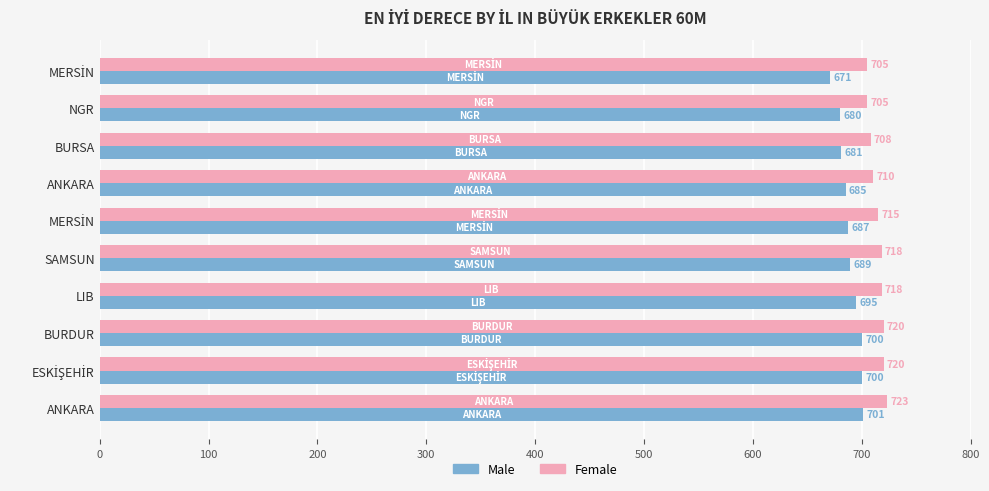

What is the value of the Male bar at the 5th from the left?

687